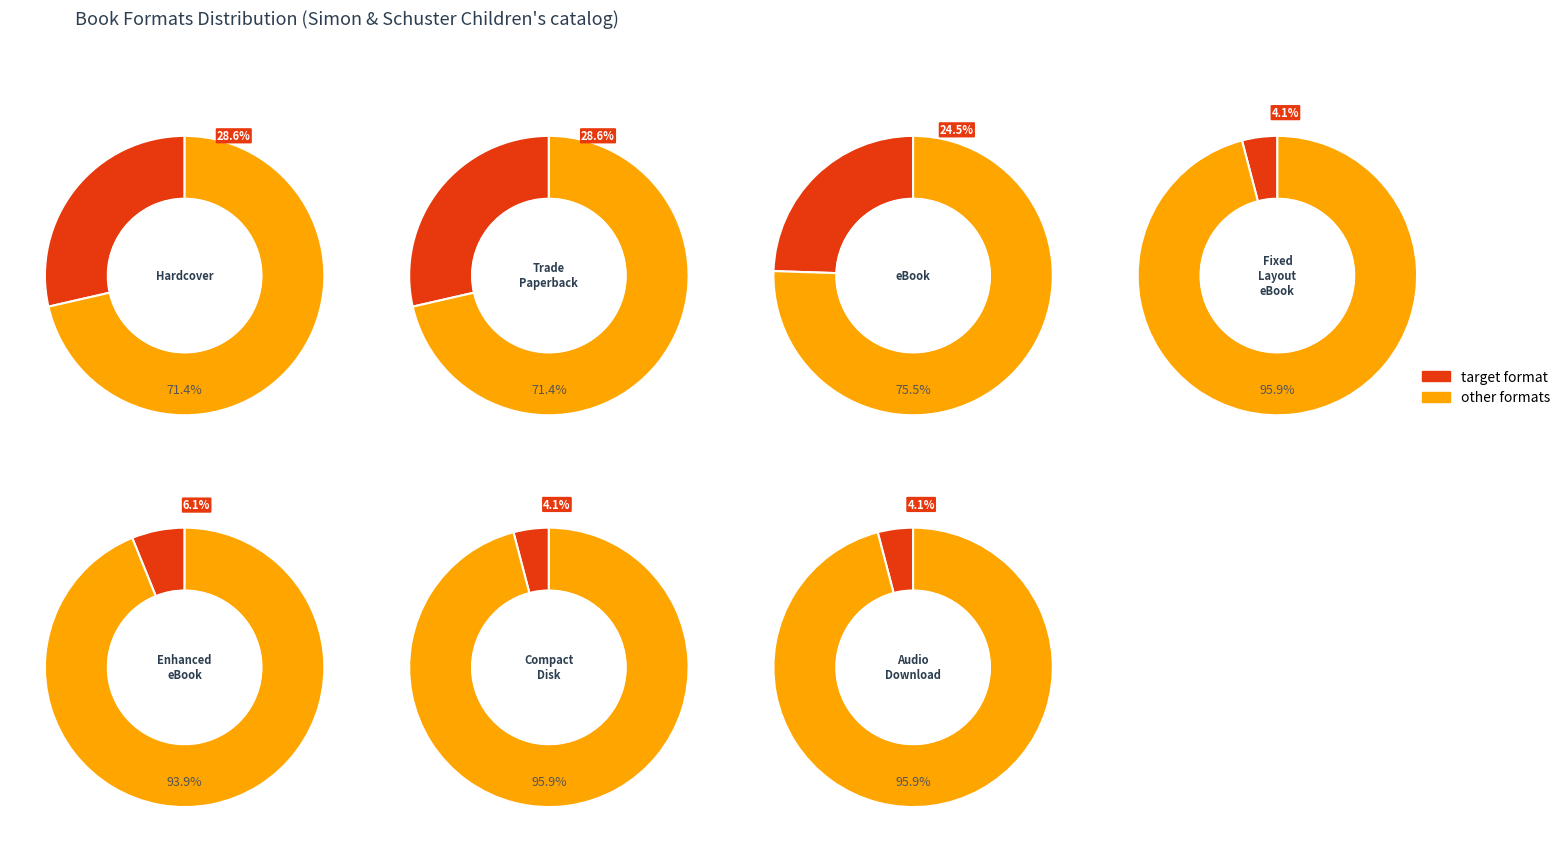

What is the change in value from Trade Paperback to Audio Download?

-12